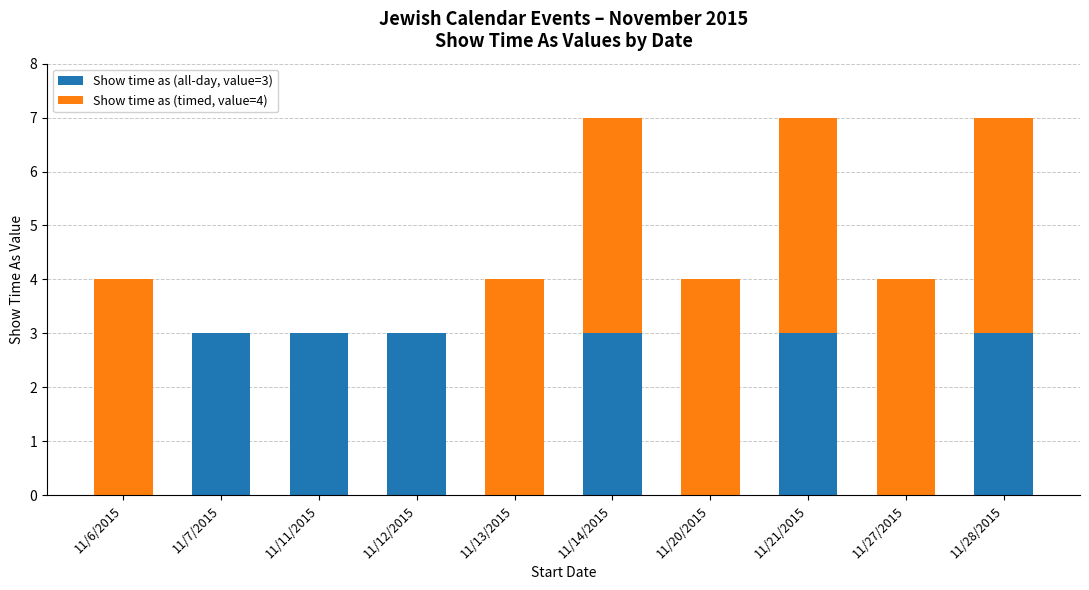

The value of Show time as (all-day, value=3) at 11/6/2015 is -2. True or false?

False